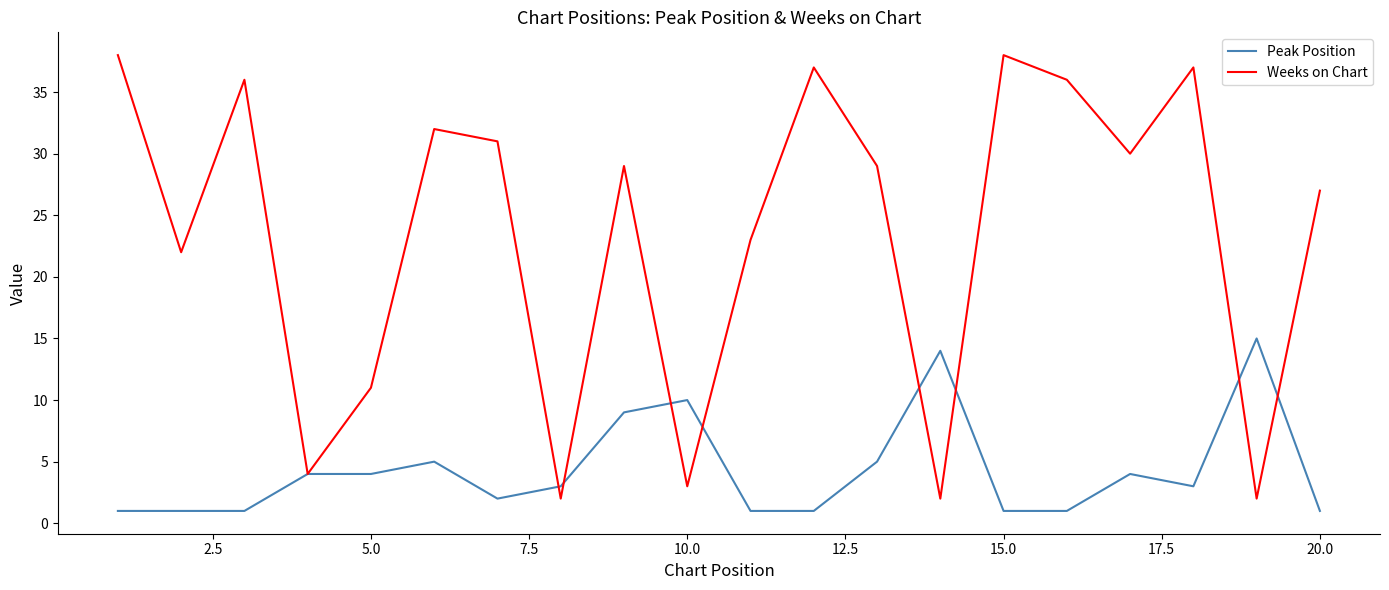

Rank the series by their maximum value, from highest to lowest.

Weeks on Chart, Peak Position